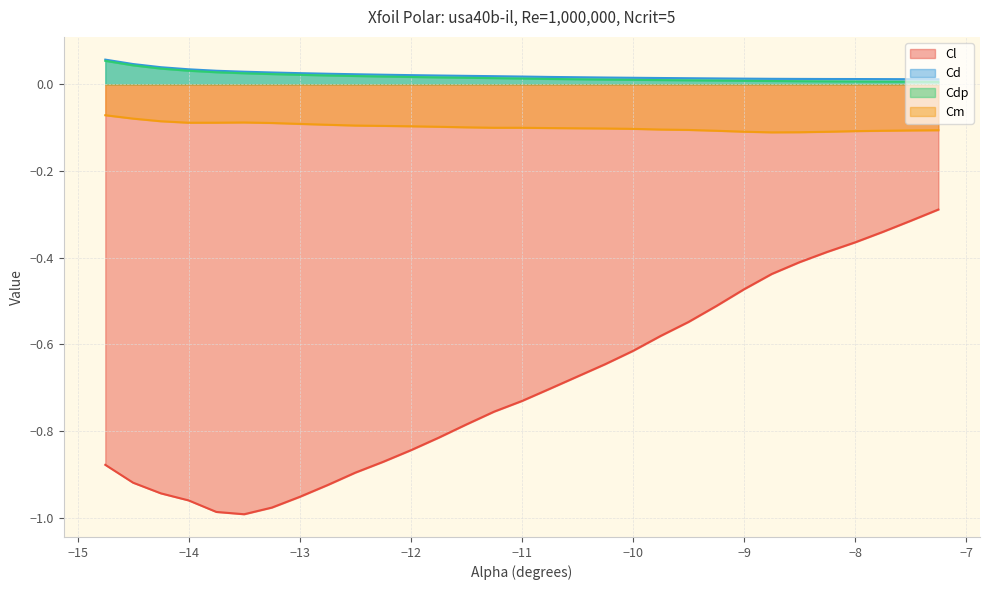

The value of Cm at −11 is -0.1. True or false?

True